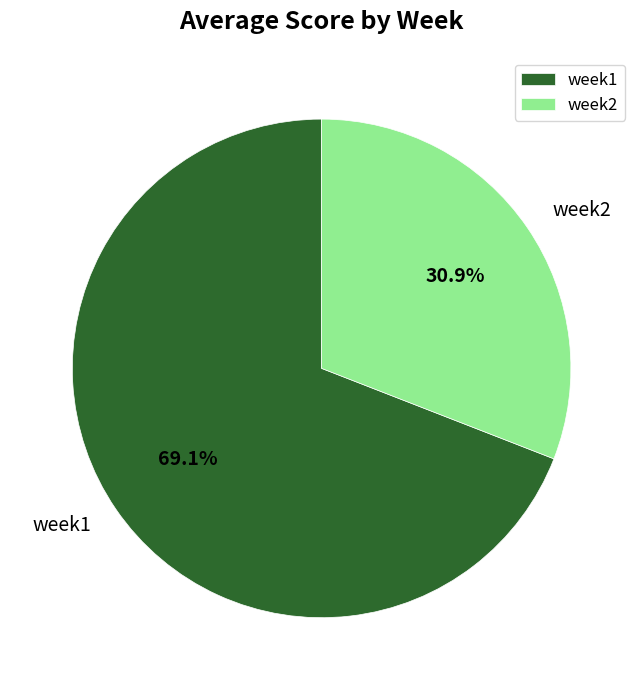

Rank the categories by value from lowest to highest.

week2, week1